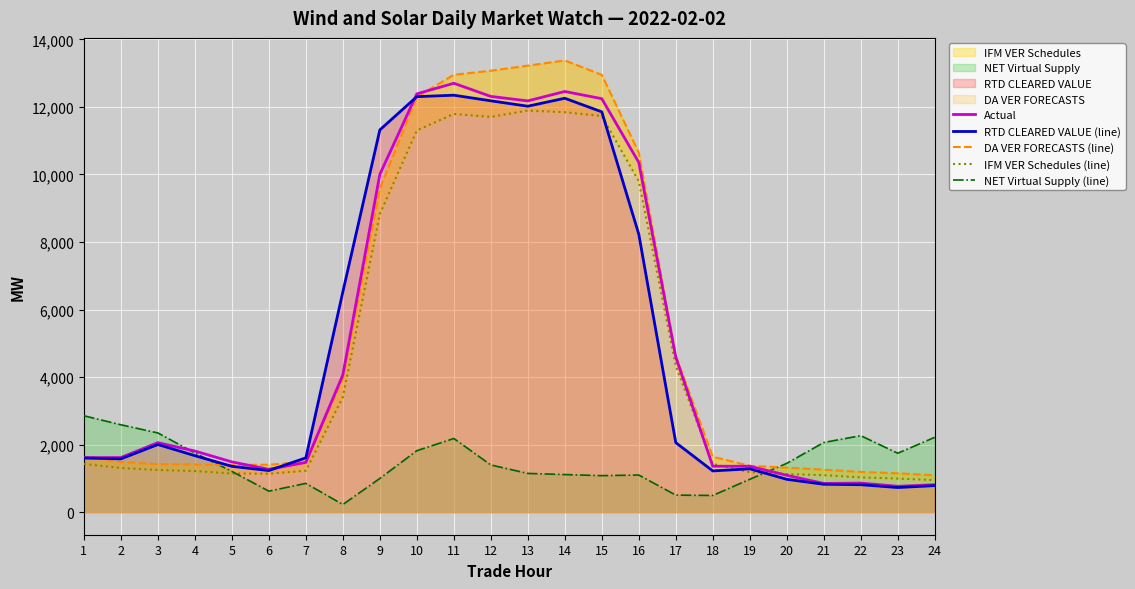

In RTD CLEARED VALUE (line), how many points are higher than both neighbors (excluding endpoints)?

4